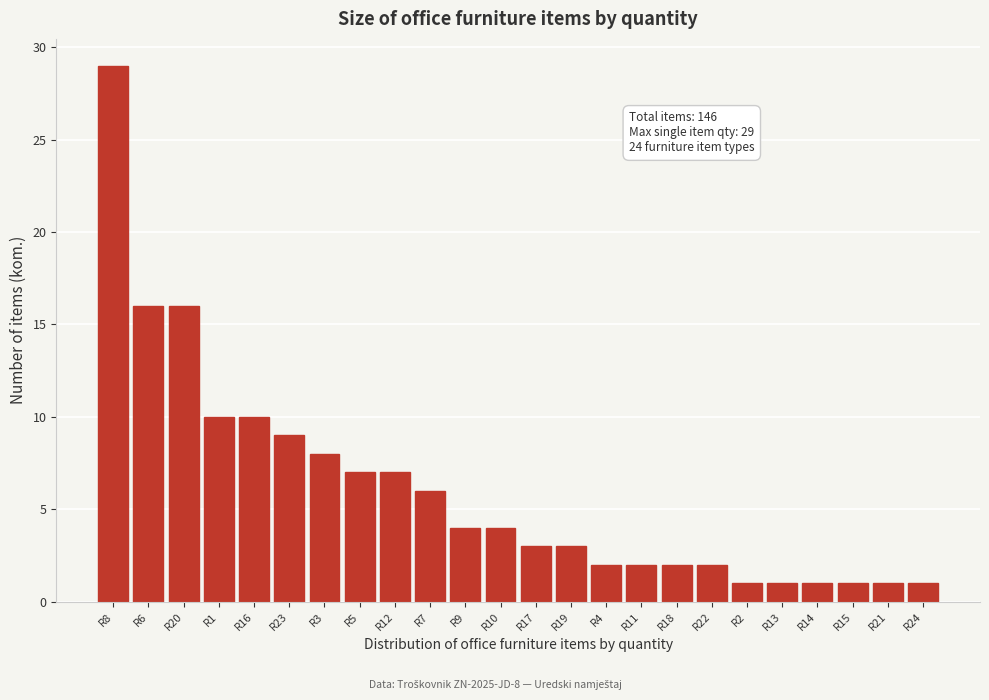

Reading left to right, what are all the values shown in this chart?

29	16	16	10	10	9	8	7	7	6	4	4	3	3	2	2	2	2	1	1	1	1	1	1